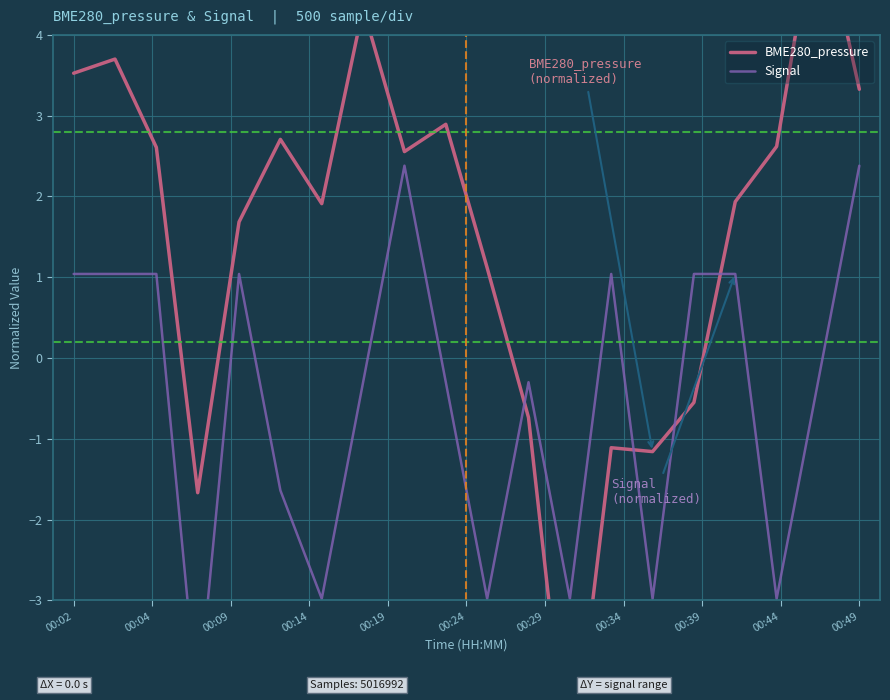

How many interior local peaks does the Signal series have?

4